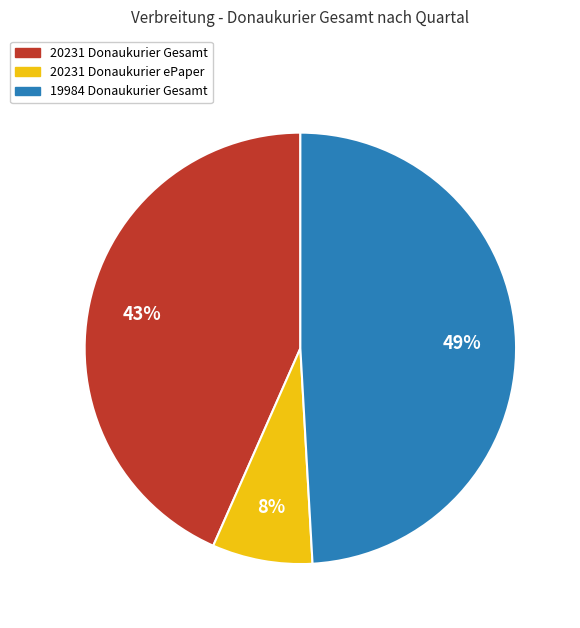

To the nearest percent, what is the average slice percentage?

33%